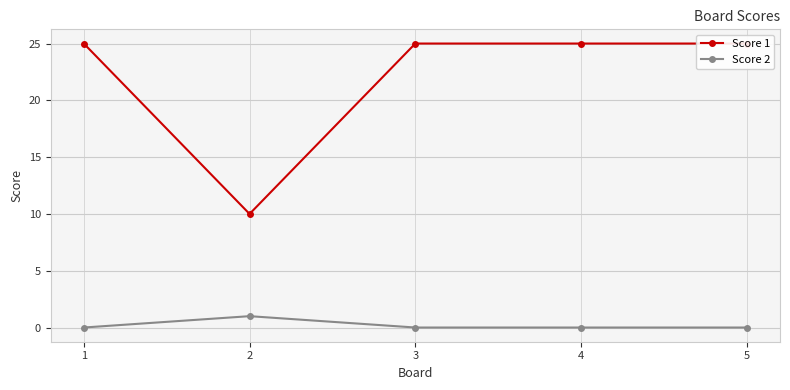

True or false: Score 1 and Score 2 cross at least once.

False